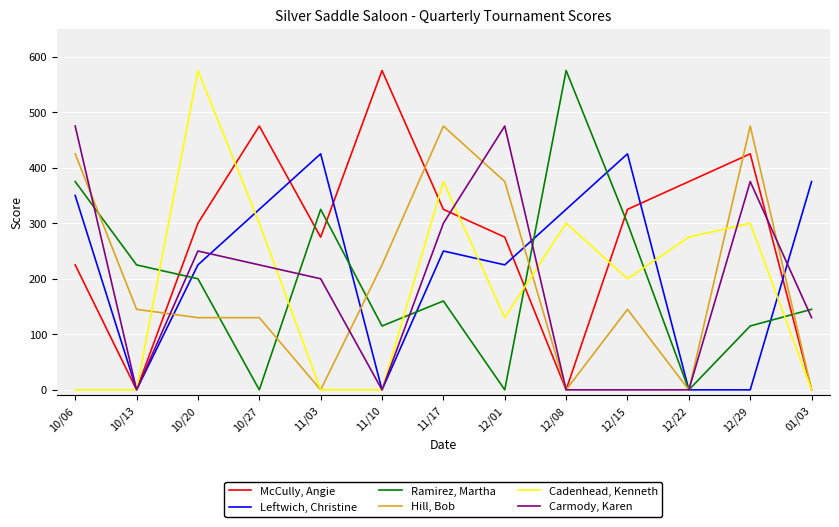

What is the maximum value shown in the chart?

575